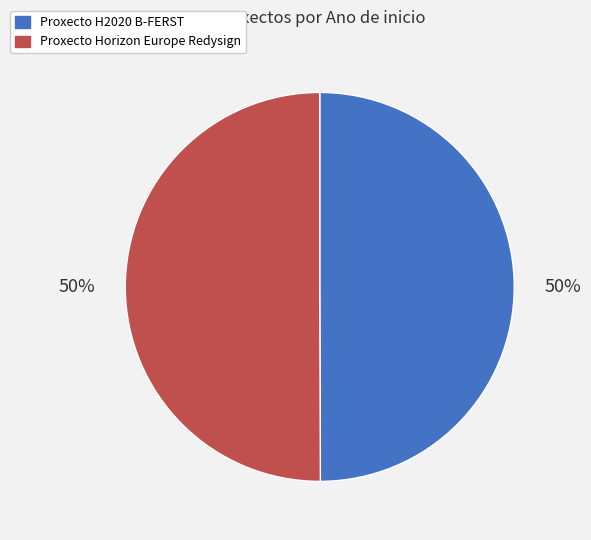

Is it true that Proxecto H2020 B-FERST is 50% of the pie?

True